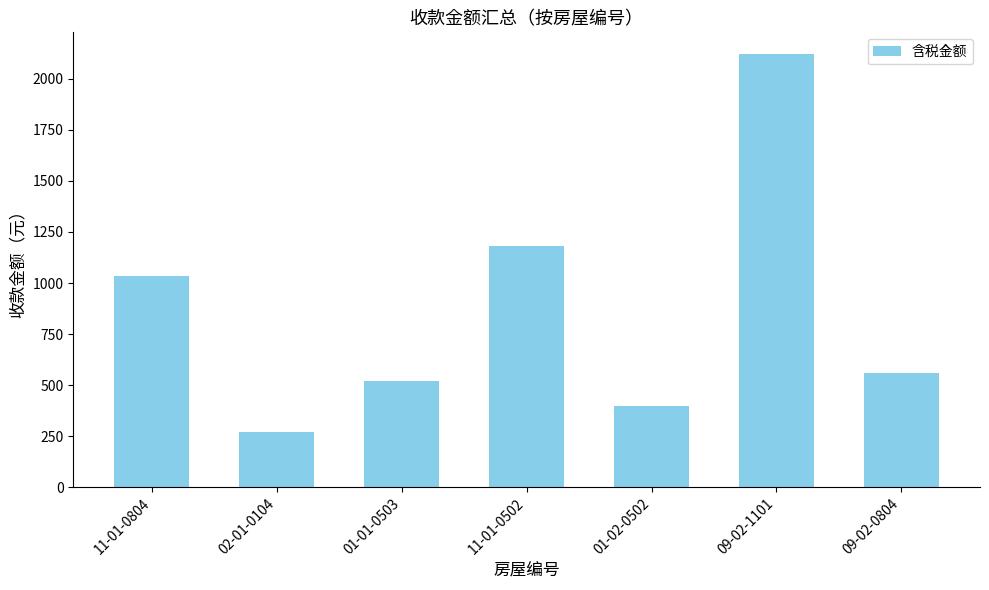

At which label is the value closest to 1196?

11-01-0502